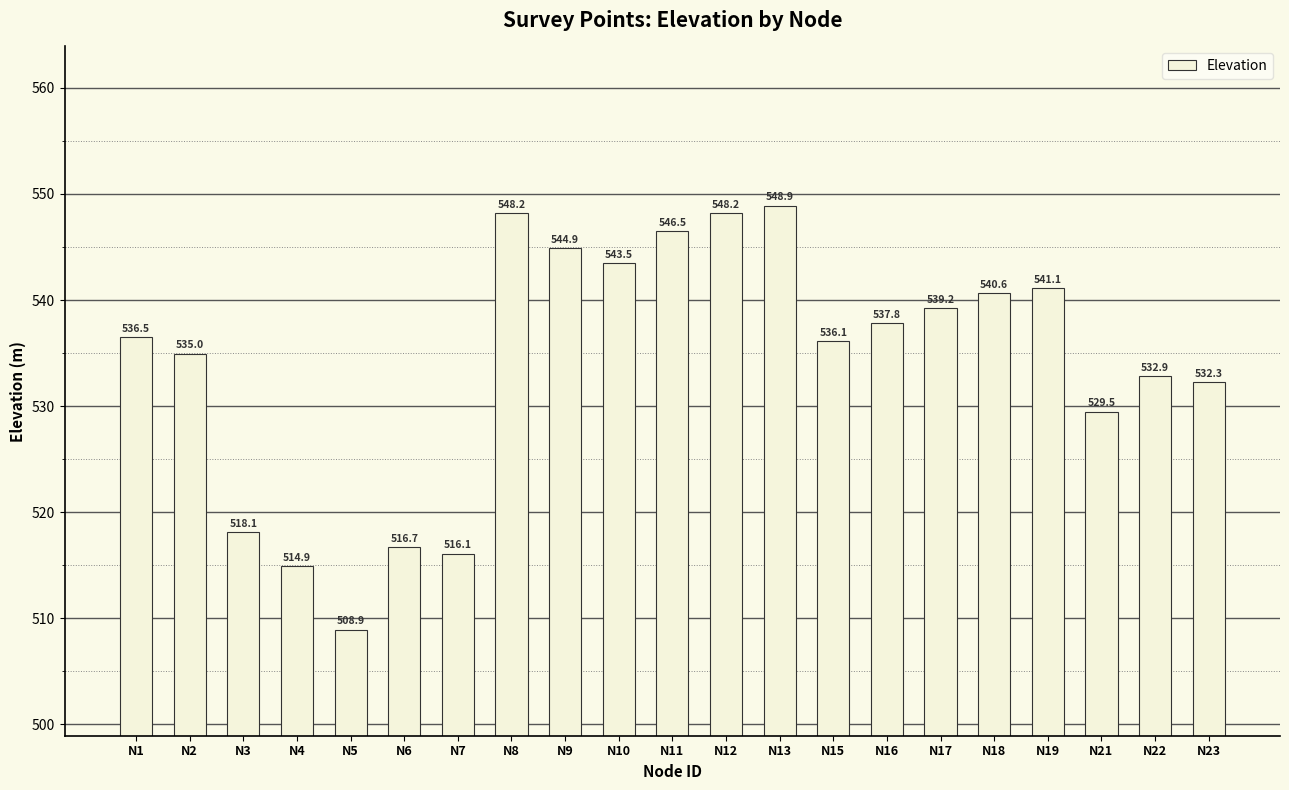

The chart shows a value of 540.6 at N18. True or false?

True